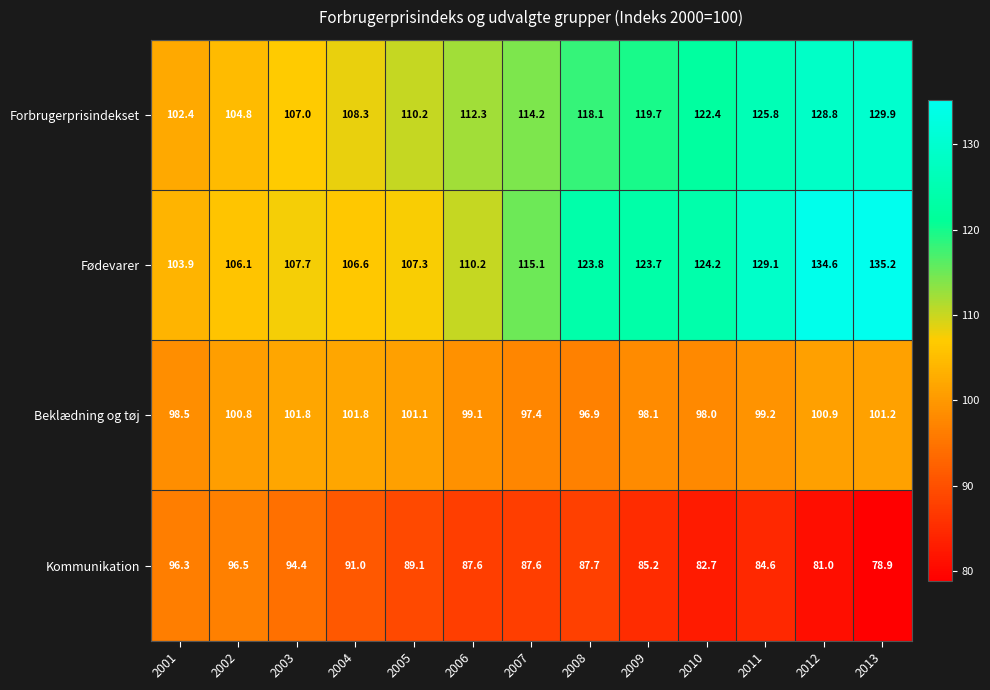

What is the spread (max minus min) of values at 2006?

24.7